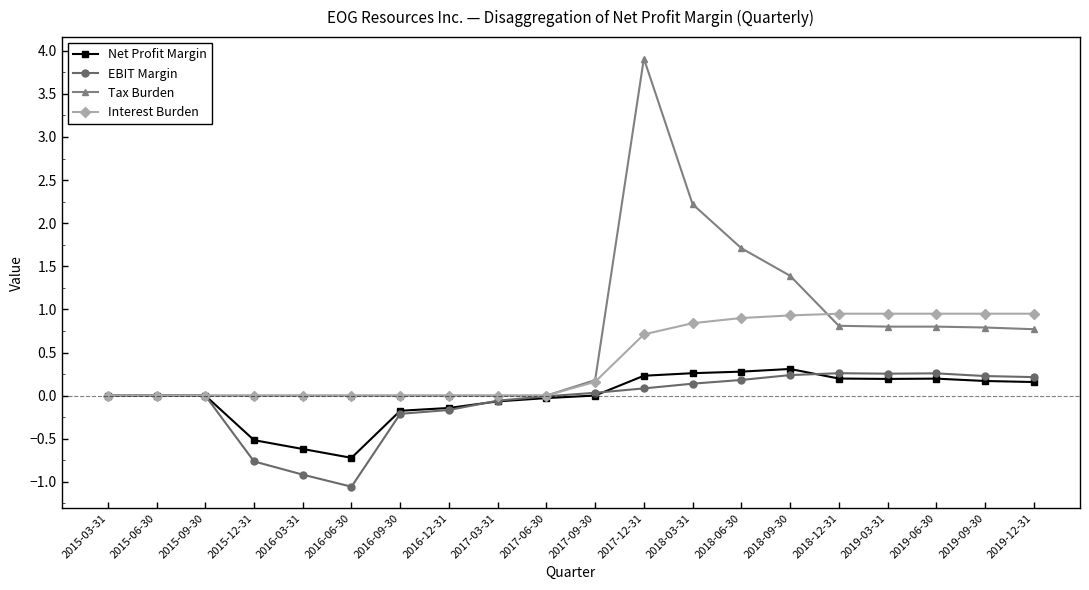

True or false: Interest Burden has a value of 0.0 at 2017-06-30.

True